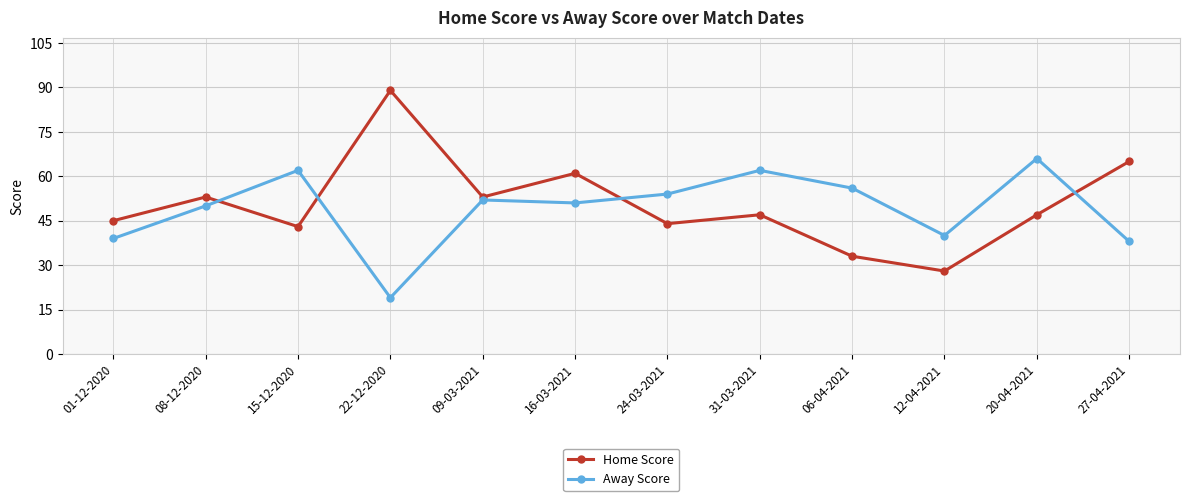

What is the greatest value displayed?

89